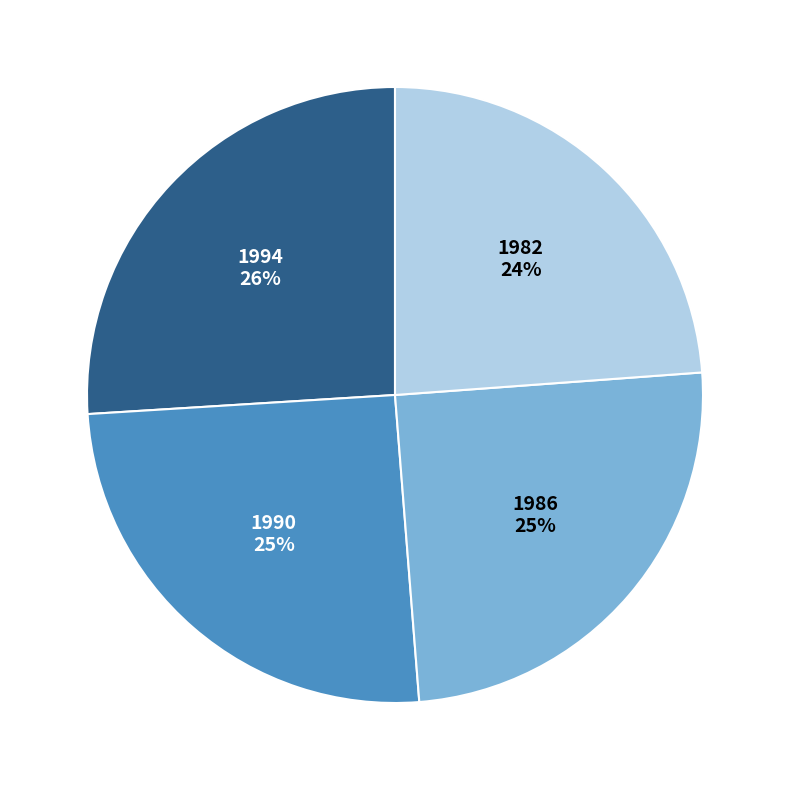

Is there any slice that represents more than half of the pie?

No